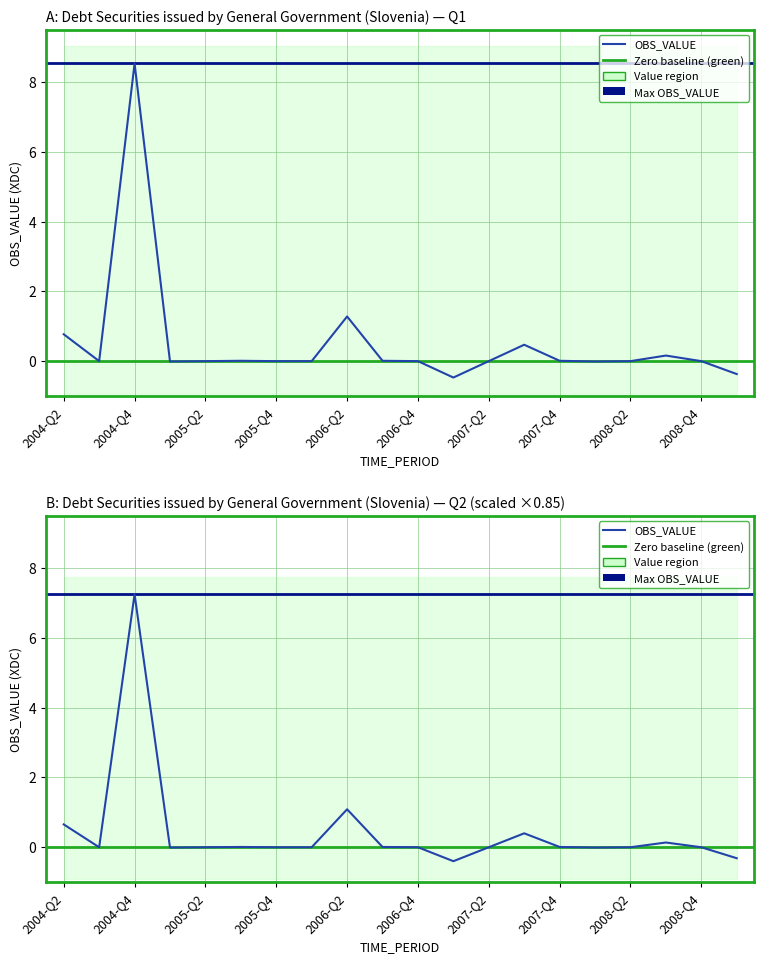

Rank the categories by value from highest to lowest.

2004-Q4, 2006-Q2, 2004-Q2, 2007-Q3, 2008-Q3, 2006-Q3, 2005-Q3, 2007-Q4, 2004-Q3, 2005-Q2, 2005-Q4, 2007-Q2, 2008-Q4, 2008-Q2, 2006-Q4, 2006-Q1, 2008-Q1, 2005-Q1, 2009-Q1, 2007-Q1